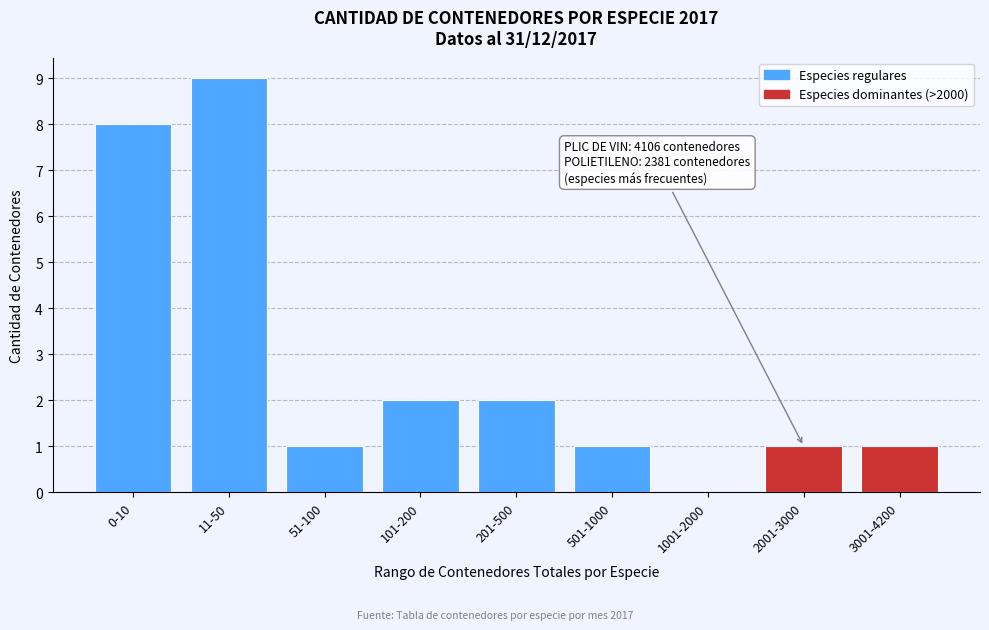

Reading left to right, transcribe all the data shown in this chart.

0-10=8	11-50=9	51-100=1	101-200=2	201-500=2	501-1000=1	1001-2000=0	2001-3000=1	3001-4200=1